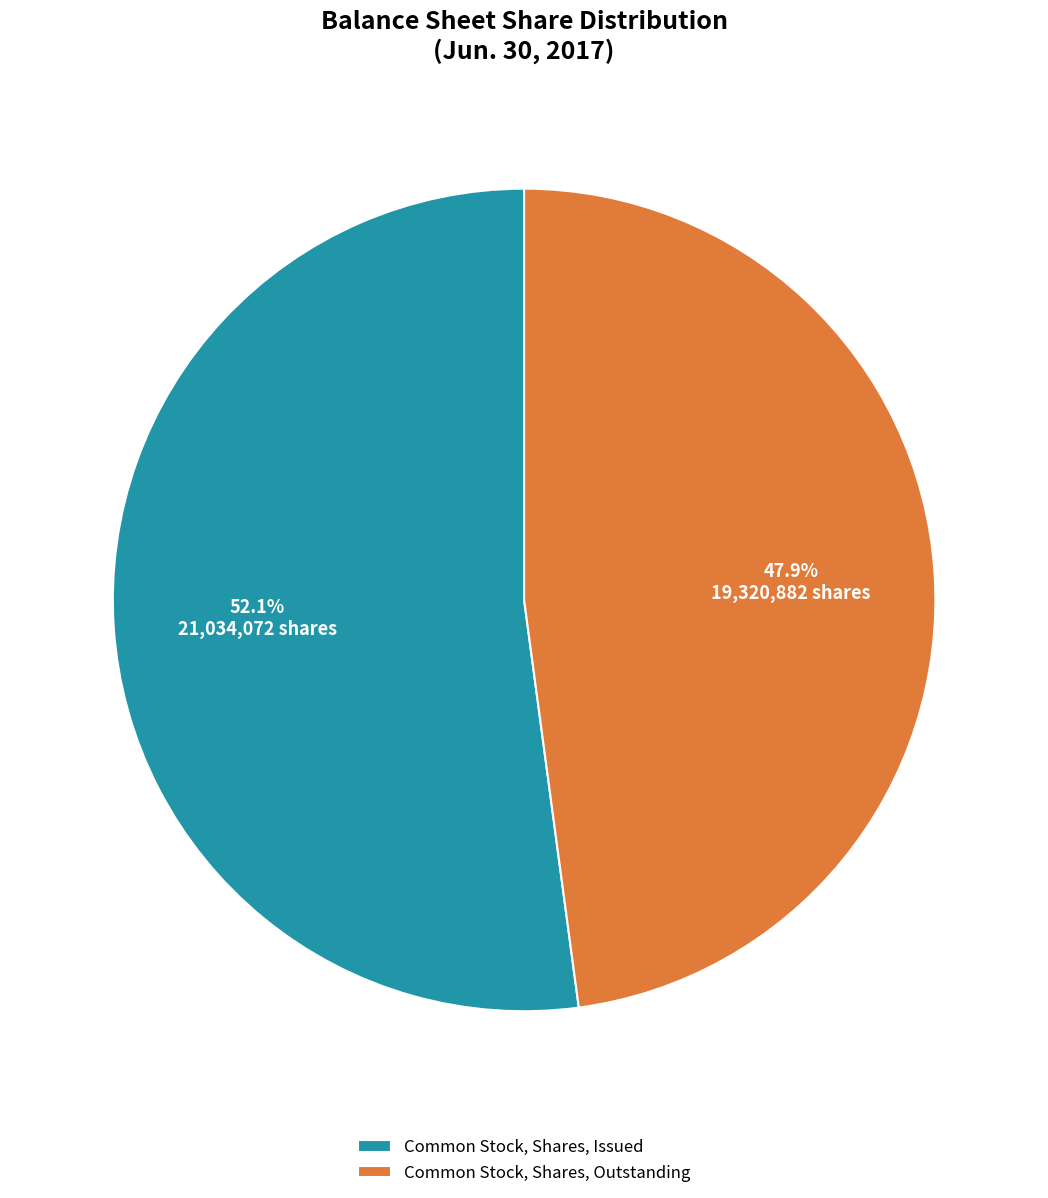

To the nearest percent, what is the average slice percentage?

50%